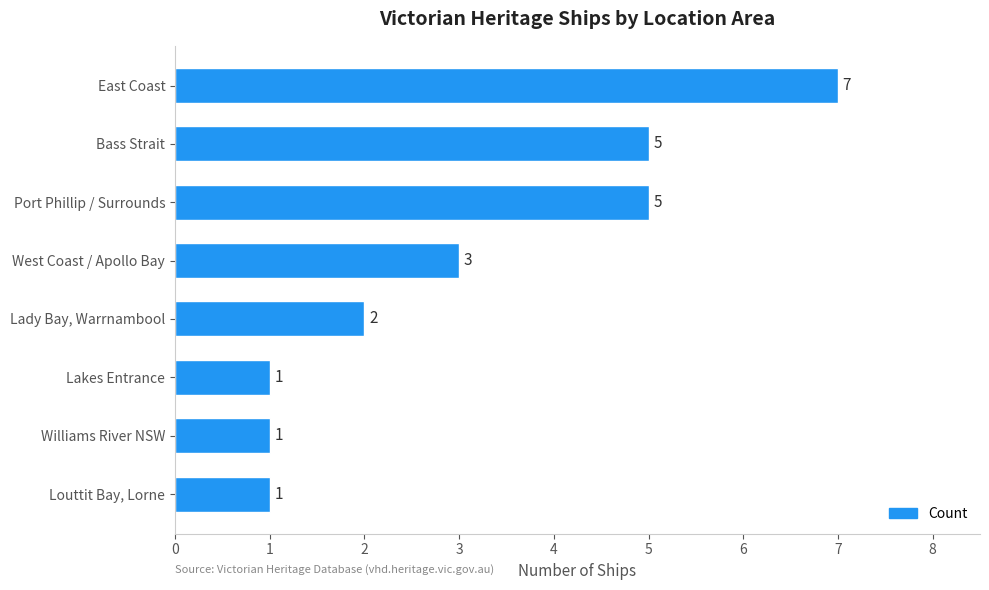

The value at West Coast / Apollo Bay is 3. True or false?

True